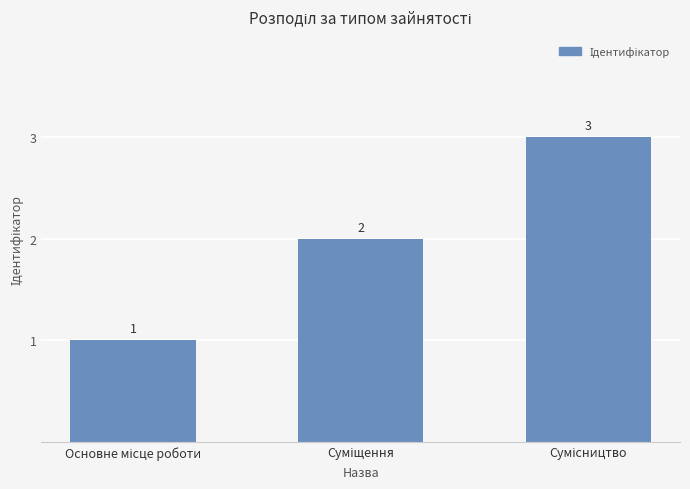

What is the difference between the maximum and minimum values?

2